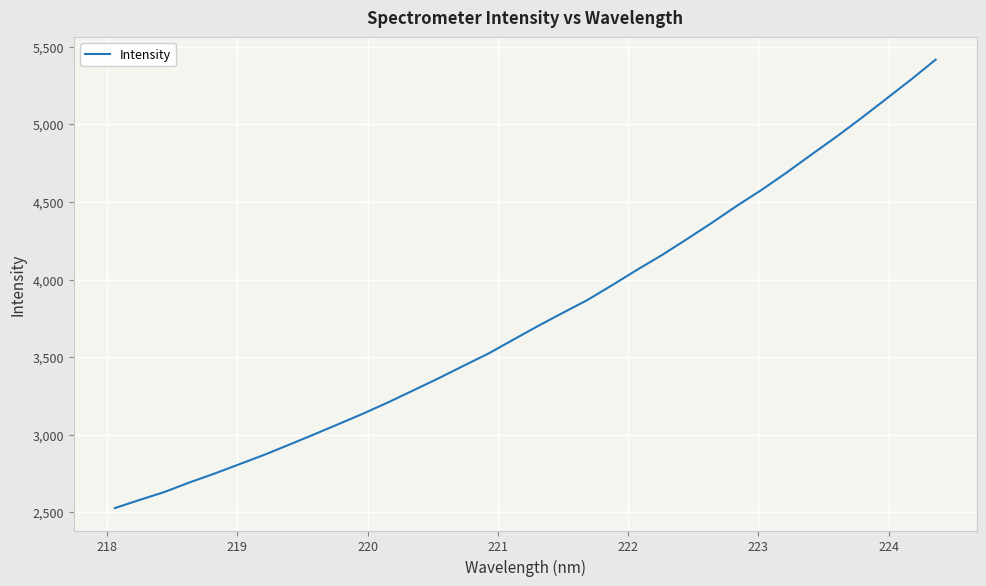

What is the smallest value displayed?

2528.1